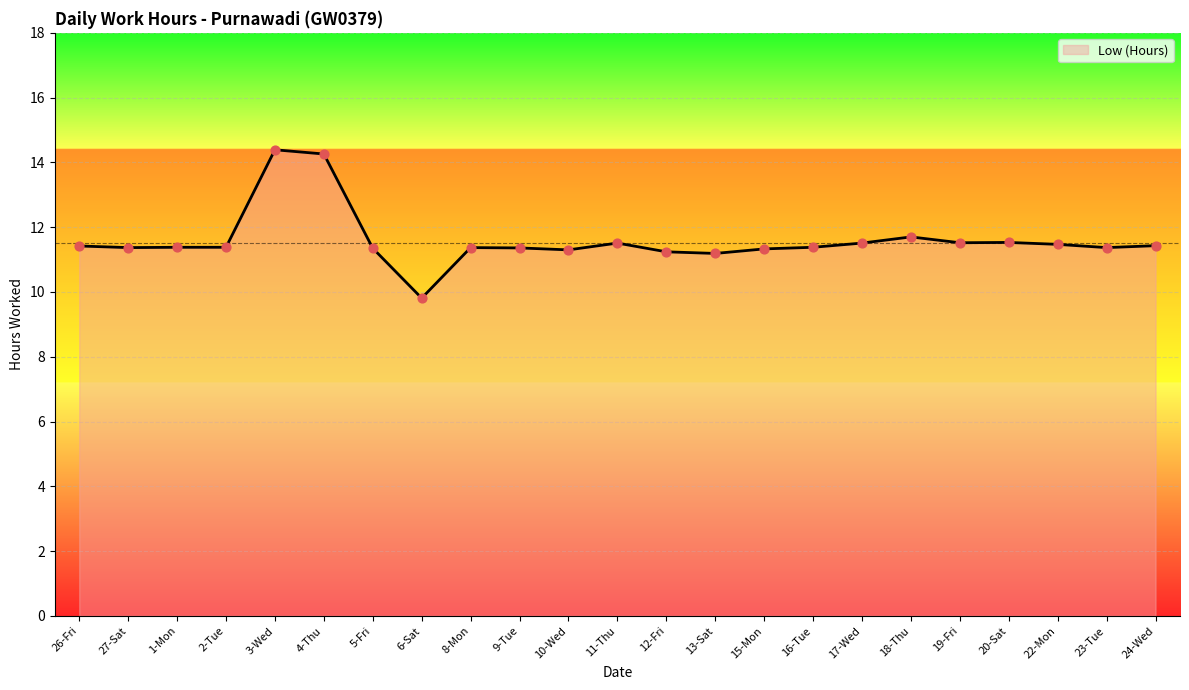

Between 10-Wed and 11-Thu, which is larger?

11-Thu